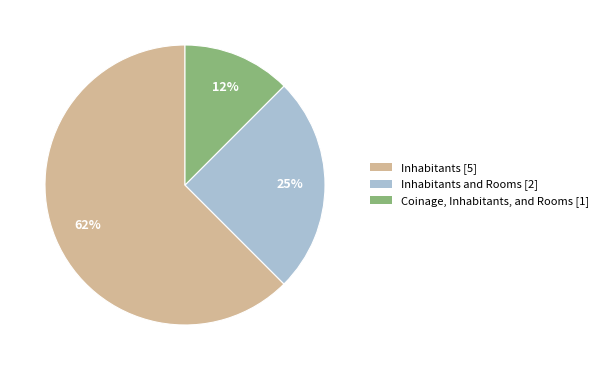

To the nearest percent, what is the average slice percentage?

33%